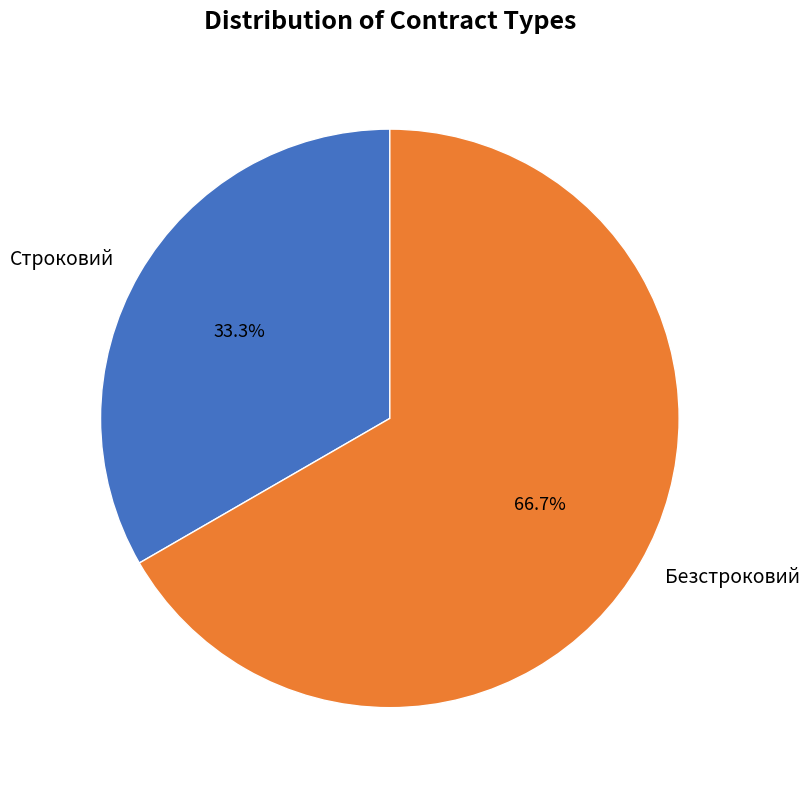

The Безстроковий slice represents 61% of the pie. True or false?

False